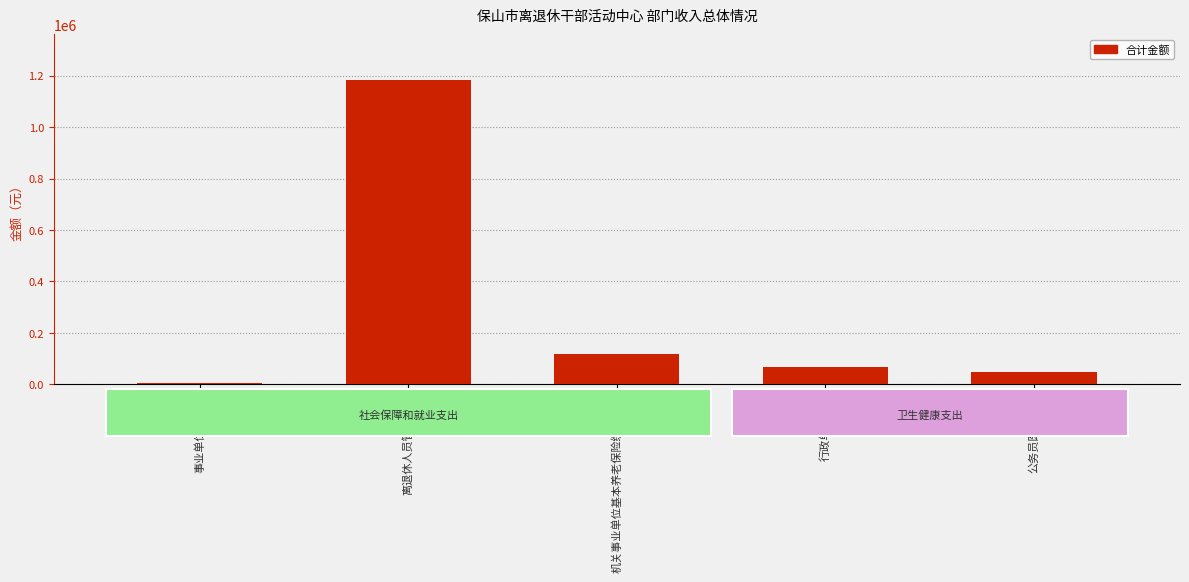

Reading left to right, extract all data points from this chart.

5400	1183800	115800	66600	48600